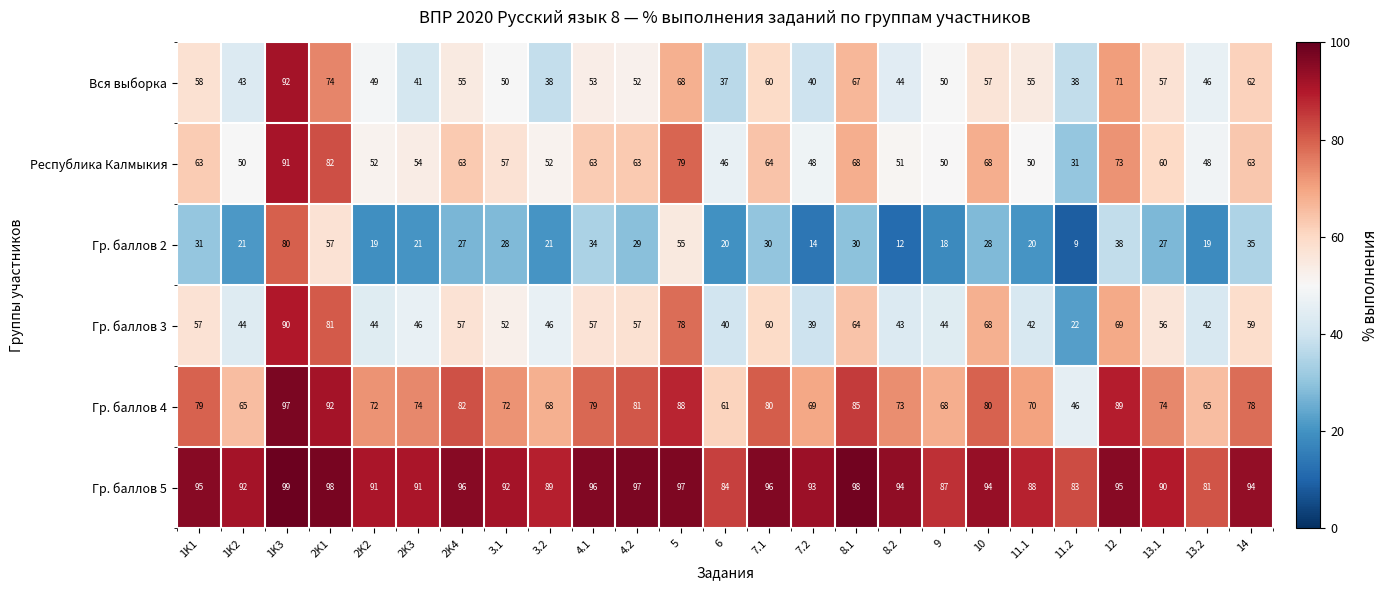

At which label does Гр. баллов 4 first exceed 74?

1K1